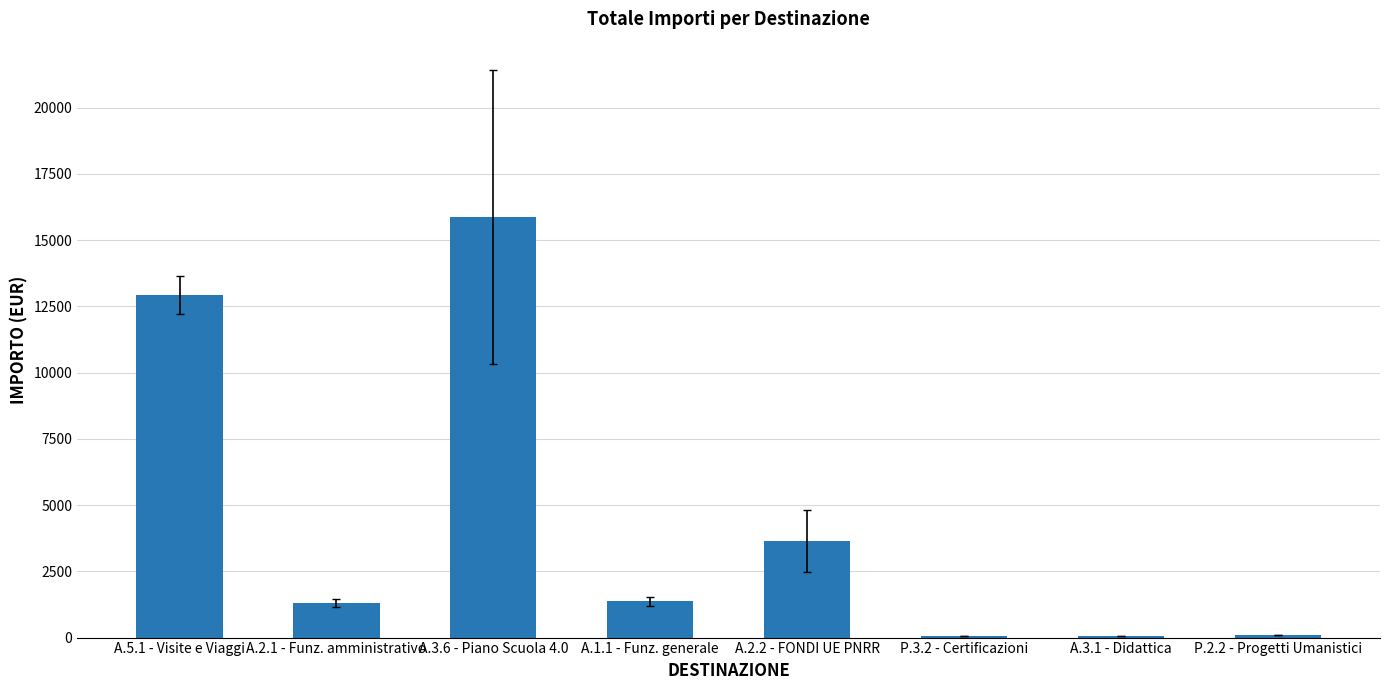

What value does the data have at A.3.1 - Didattica?

50.0